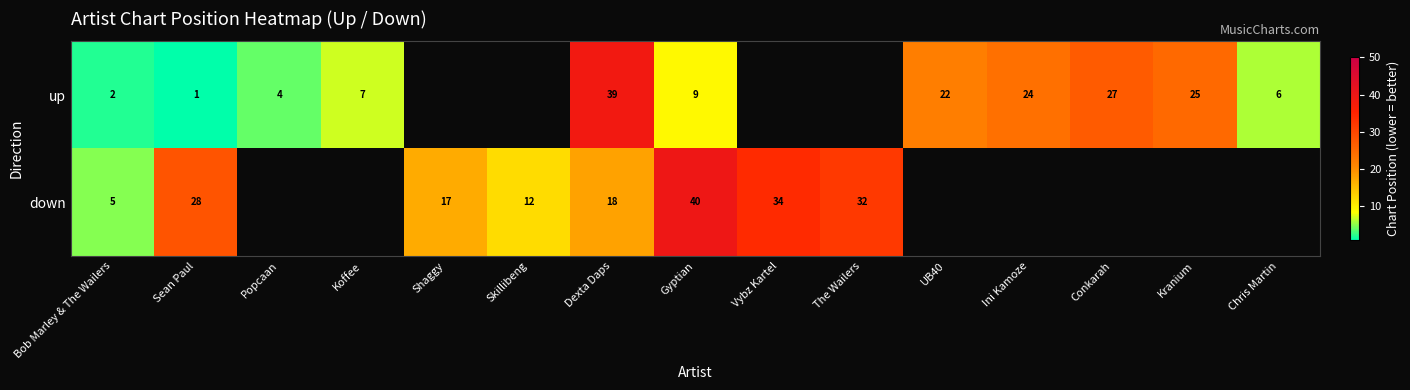

True or false: up has a value of 1 at Popcaan.

False